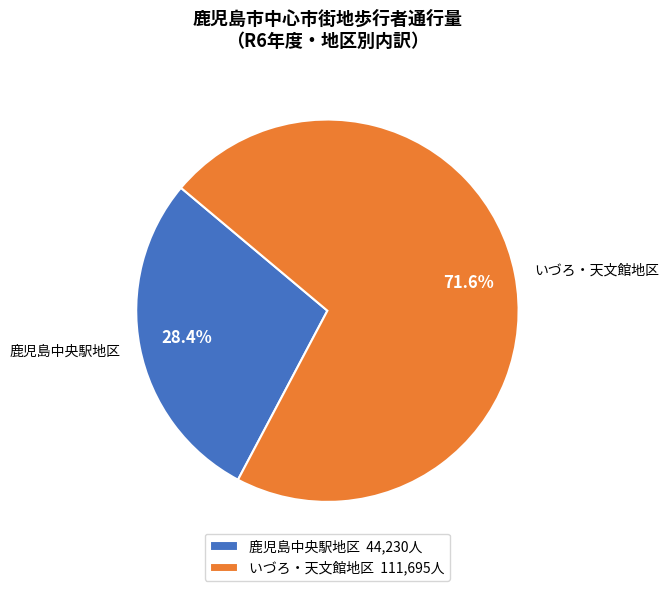

Approximately how many times larger is the value at 鹿児島中央駅地区 compared to いづろ・天文館地区?

0.4